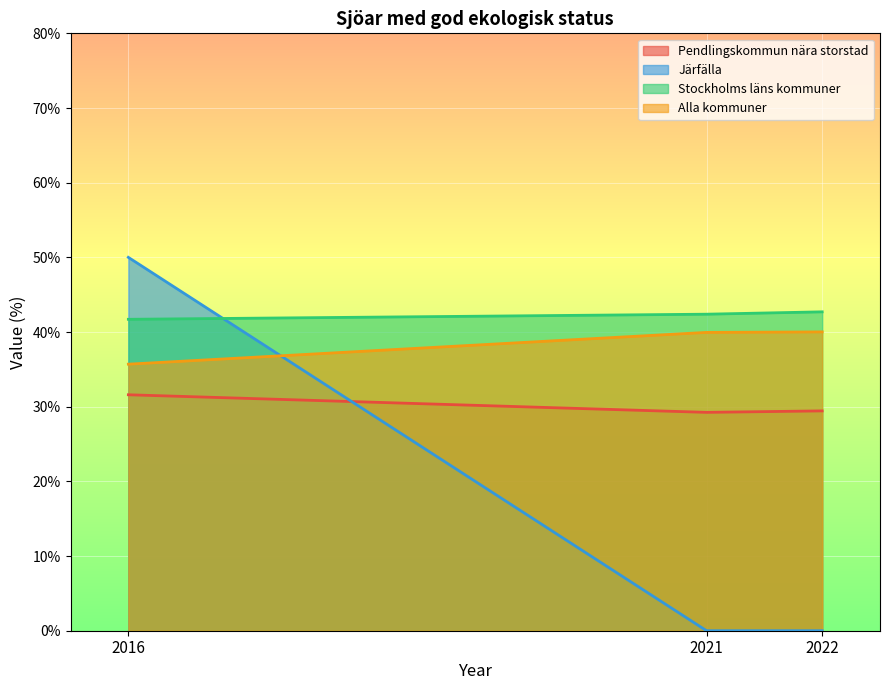

Rank the series by their maximum value, from lowest to highest.

Pendlingskommun nära storstad, Alla kommuner, Stockholms läns kommuner, Järfälla